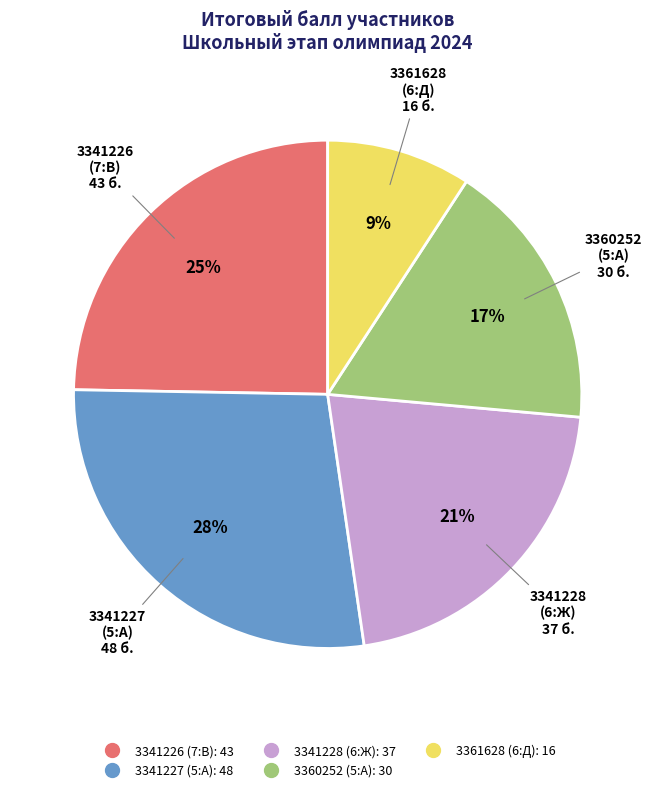

Does 3341227 (5:А) represent more than half of the total?

No